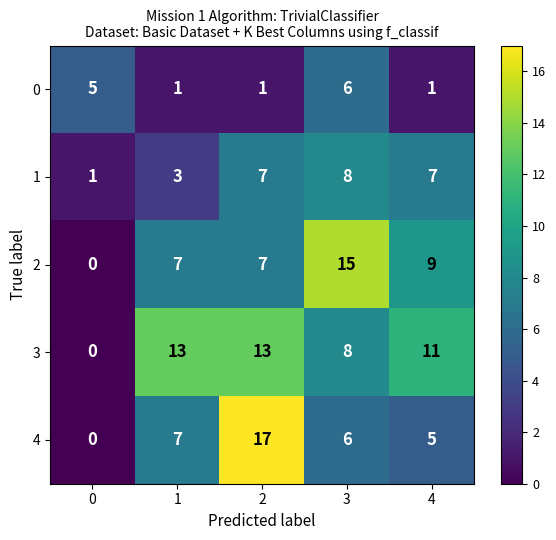

How many categories are shown in the chart?

5